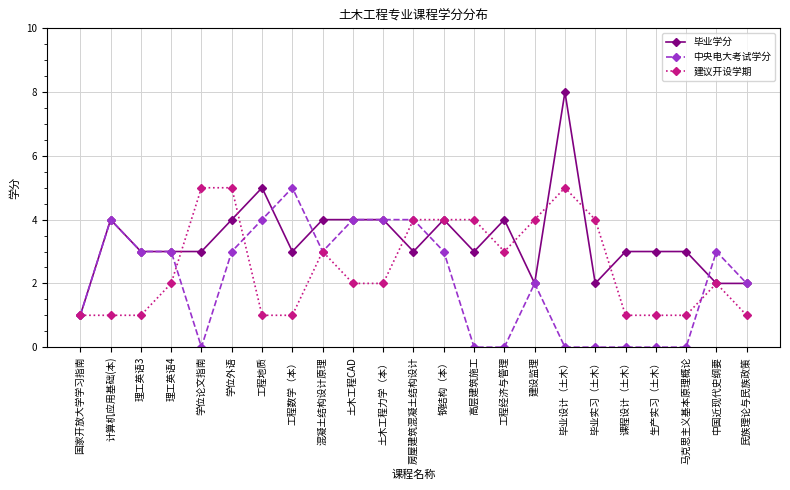

How many data points does each series have?

23